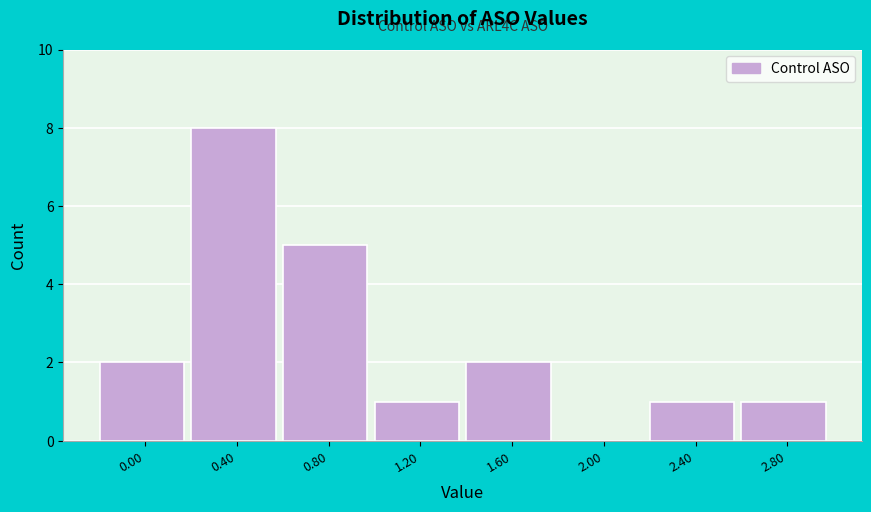

Reading left to right, extract all data points from this chart.

0.00=2	0.40=8	0.80=5	1.20=1	1.60=2	2.00=0	2.40=1	2.80=1